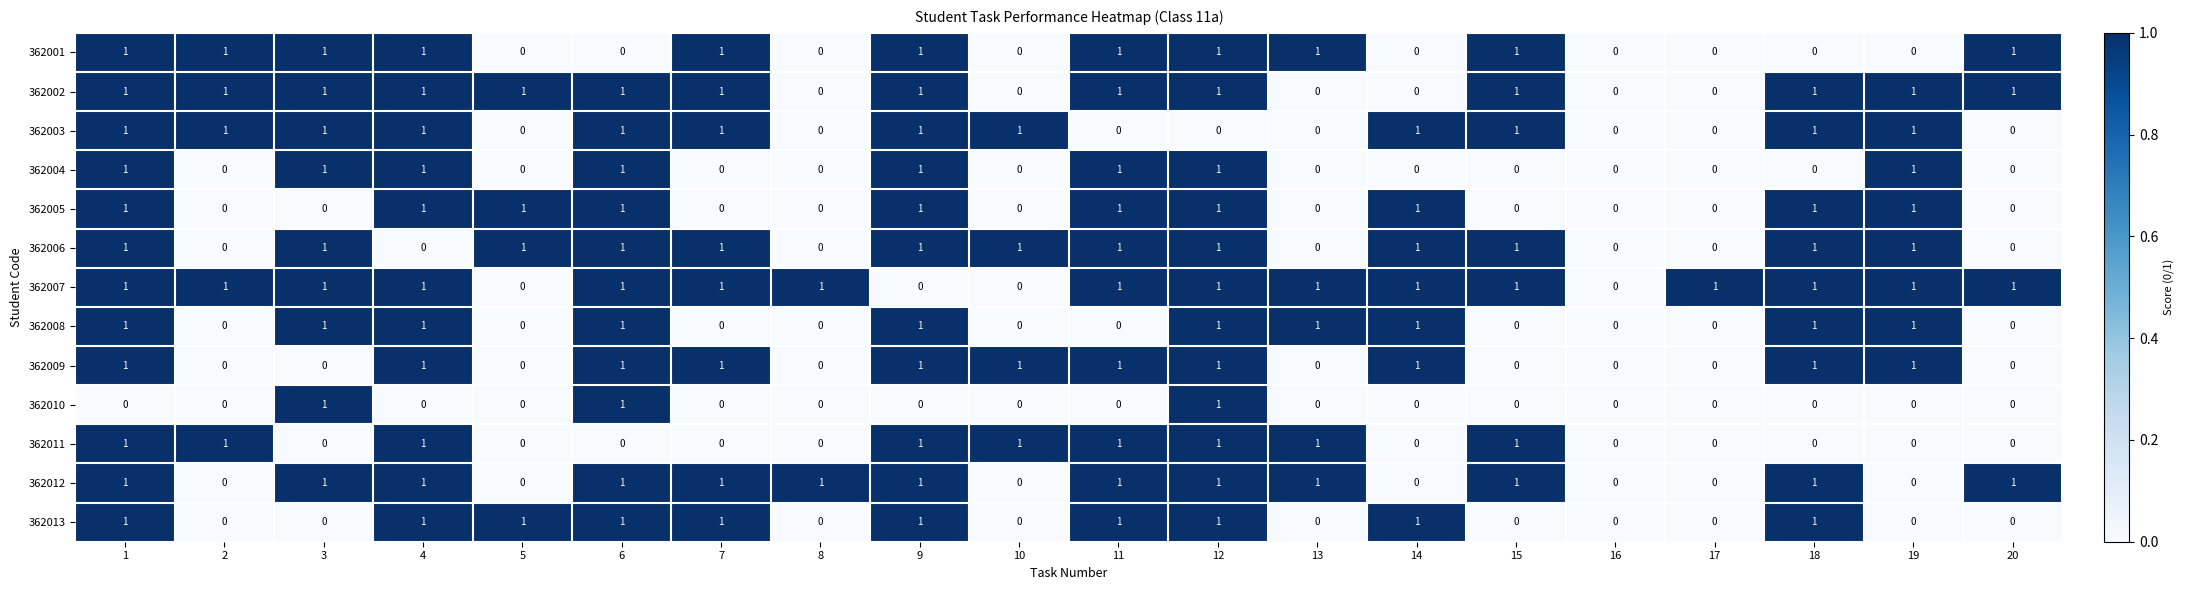

The value of 362009 at 19 is 2. True or false?

False